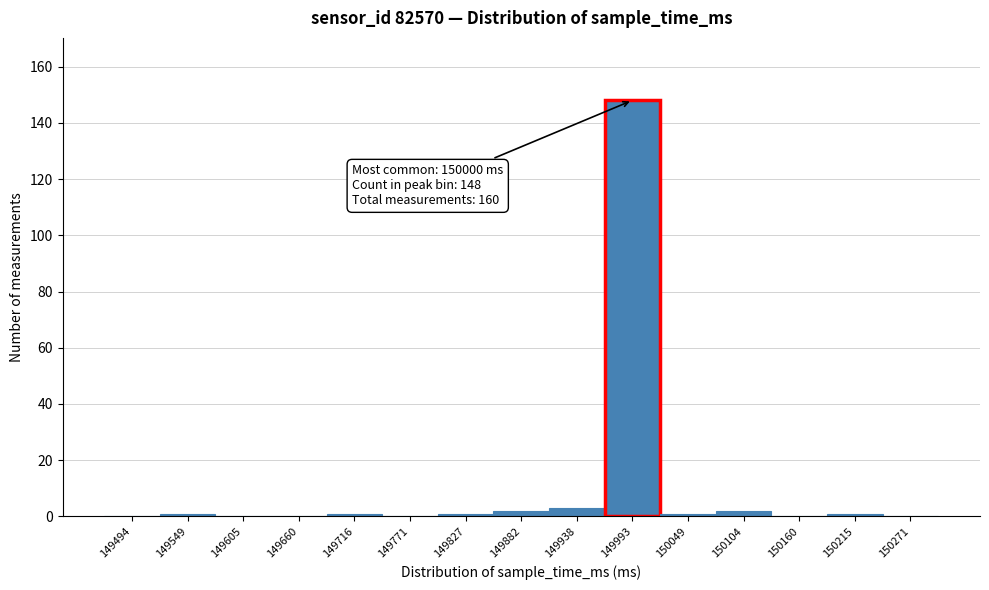

Reading left to right, what are all the values shown in this chart?

149494=0	149549=1	149605=0	149660=0	149716=1	149771=0	149827=1	149882=2	149938=3	149993=148	150049=1	150104=2	150160=0	150215=1	150271=0